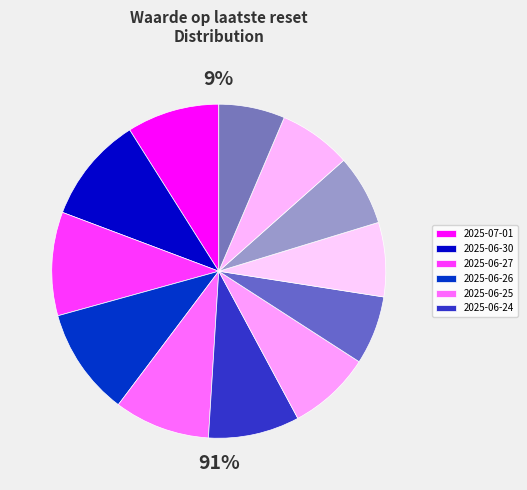

The 2025-06-24 slice represents 9% of the pie. True or false?

True